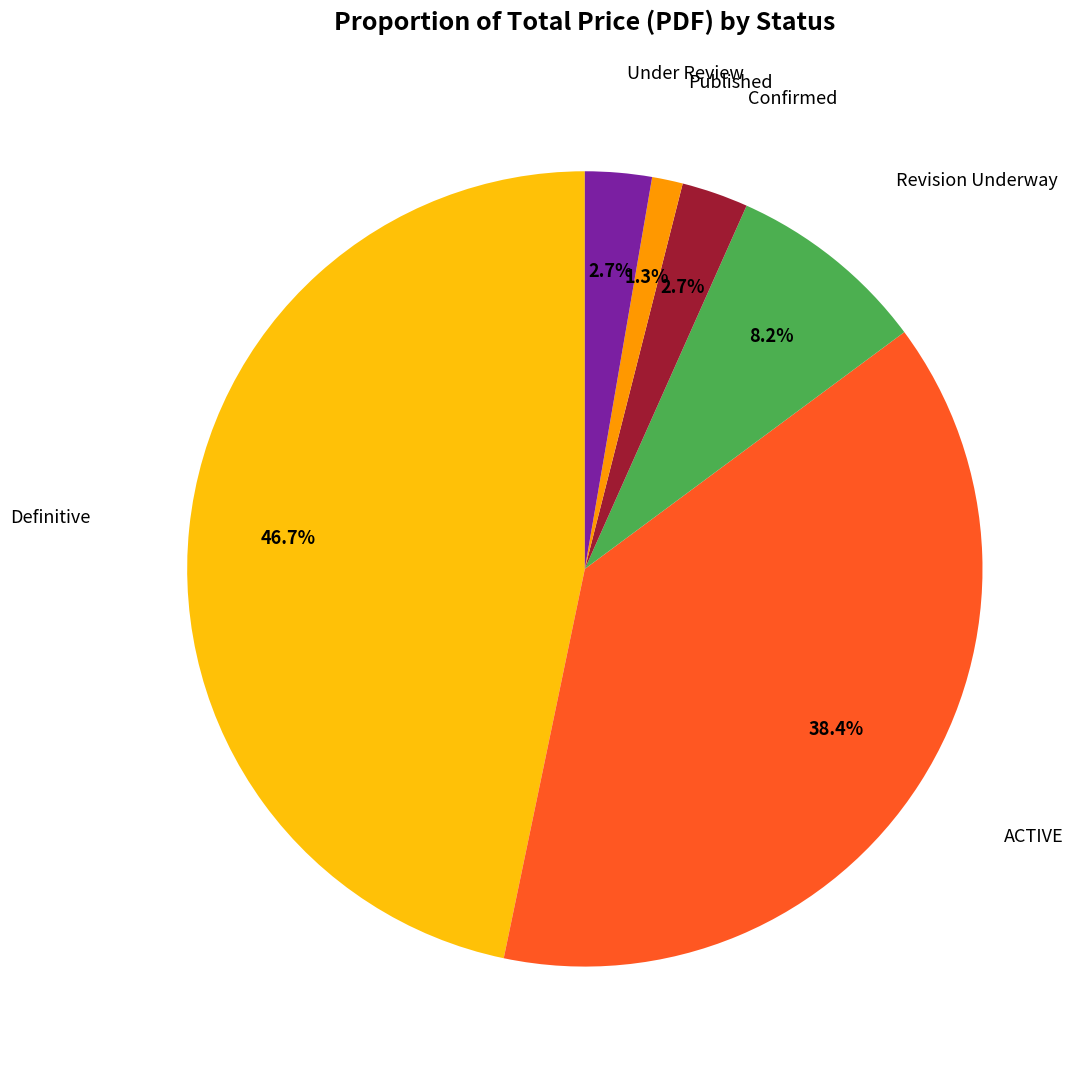

Does any single category account for the majority?

No